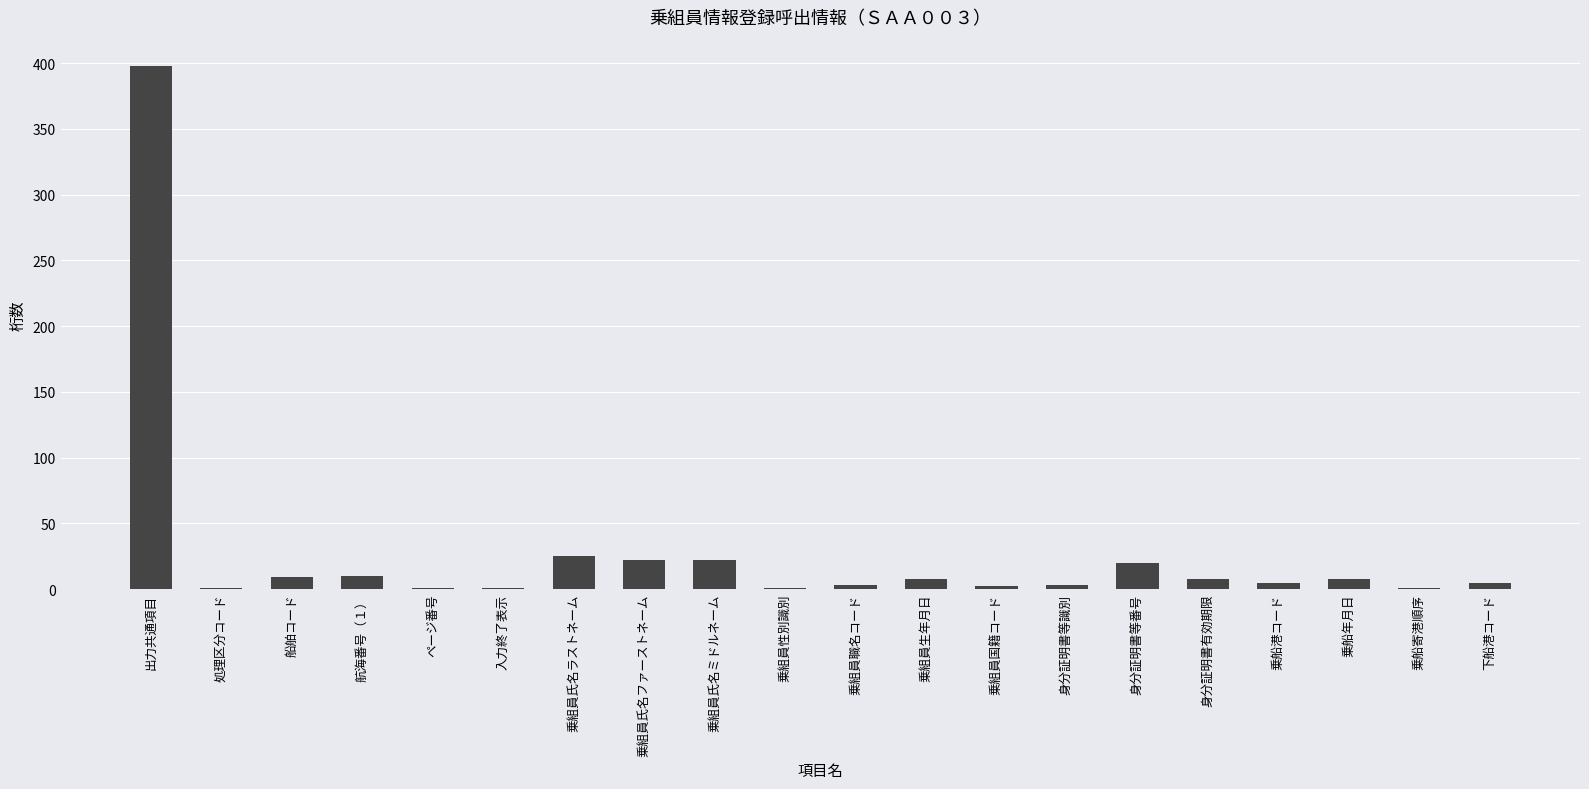

True or false: the data shows 39 at 乗組員氏名ファーストネーム.

False